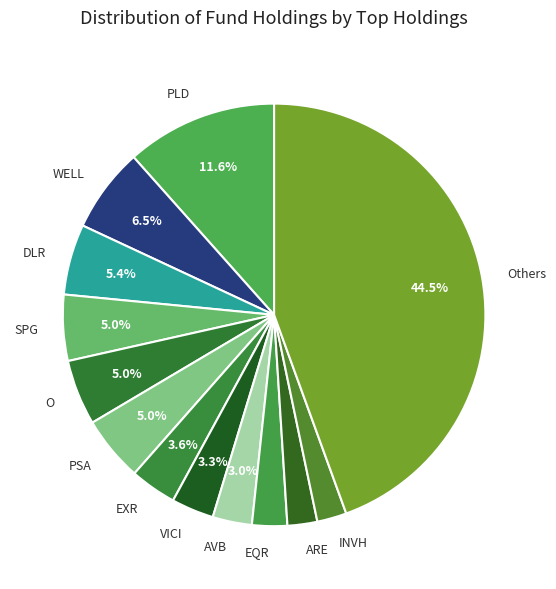

To the nearest percent, what is the average slice percentage?

8%